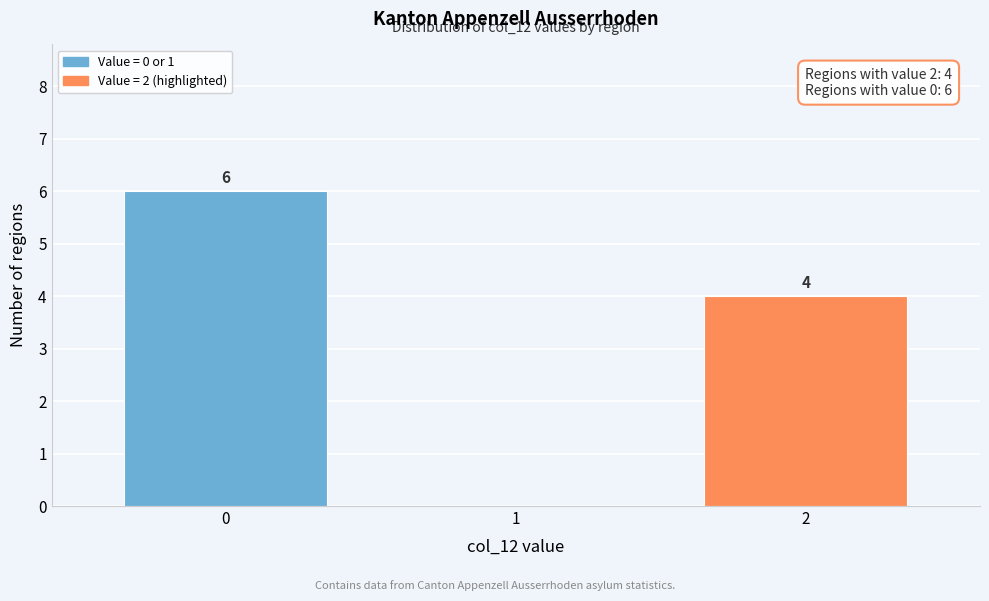

Reading left to right, transcribe all the data shown in this chart.

0=6	1=0	2=4